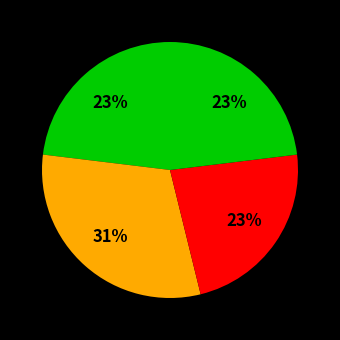

To the nearest percent, what is the average slice percentage?

25%